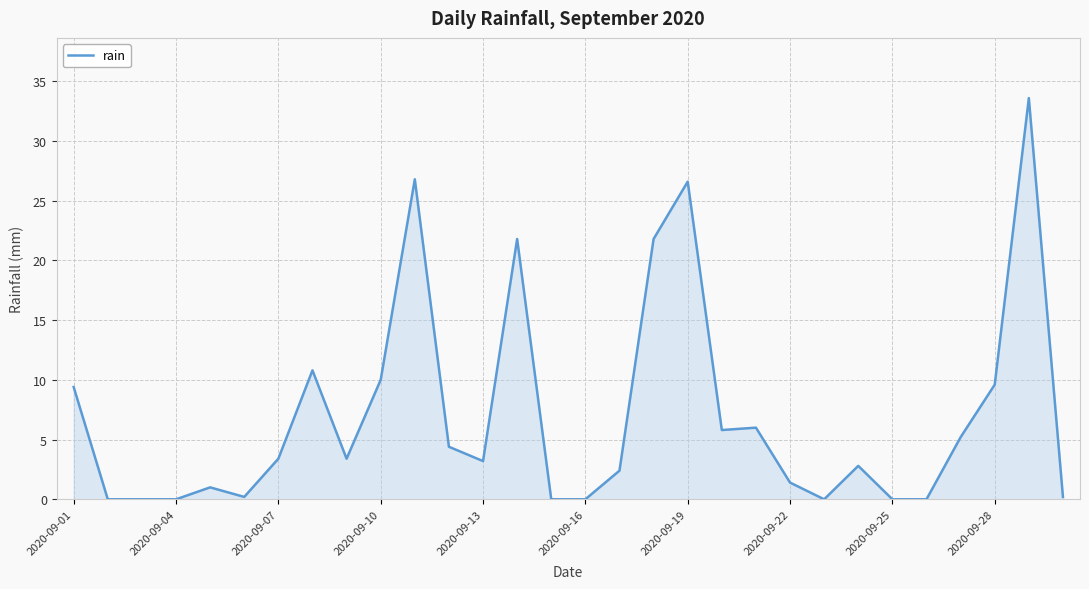

What is the difference between the maximum and minimum values?

33.6